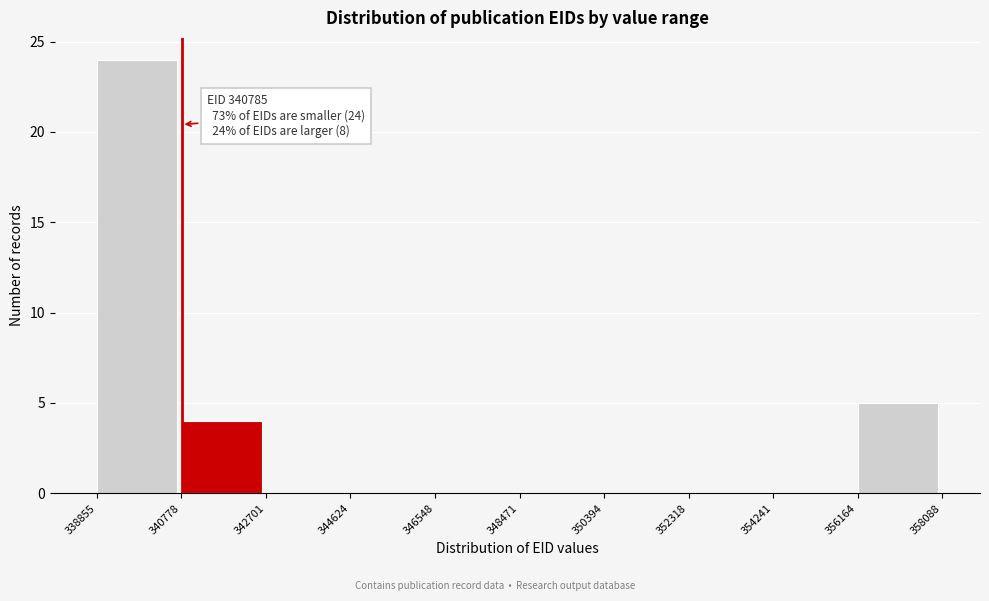

Over which range of the x-axis is the bar tallest?

338855 to 340778